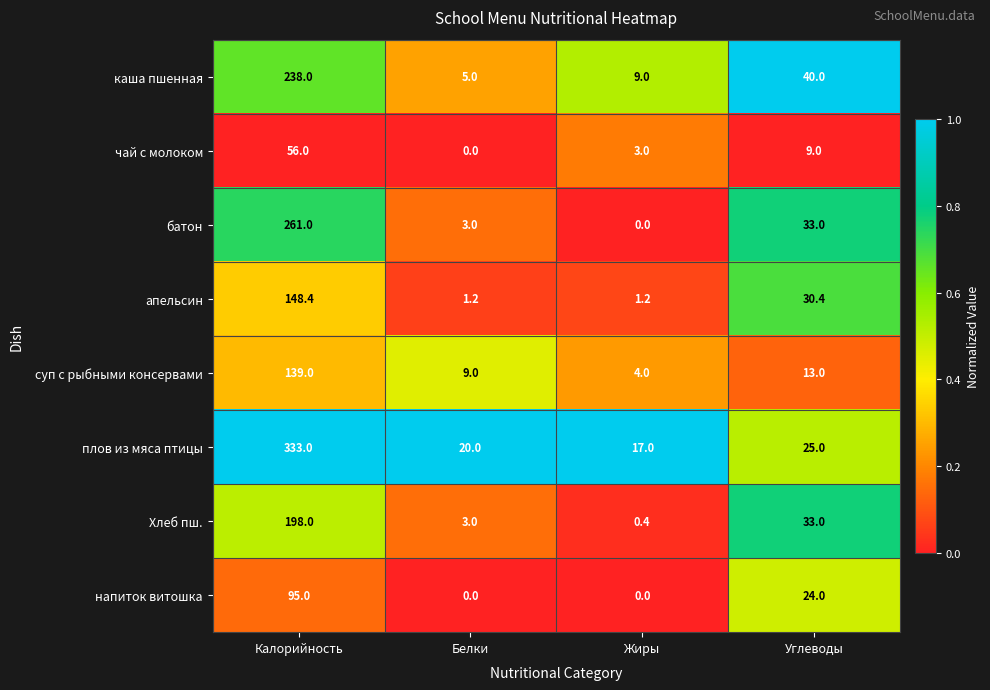

List the series in order of their peak value, highest first.

плов из мяса птицы, батон, каша пшенная, Хлеб пш., апельсин, суп с рыбными консервами, напиток витошка, чай с молоком